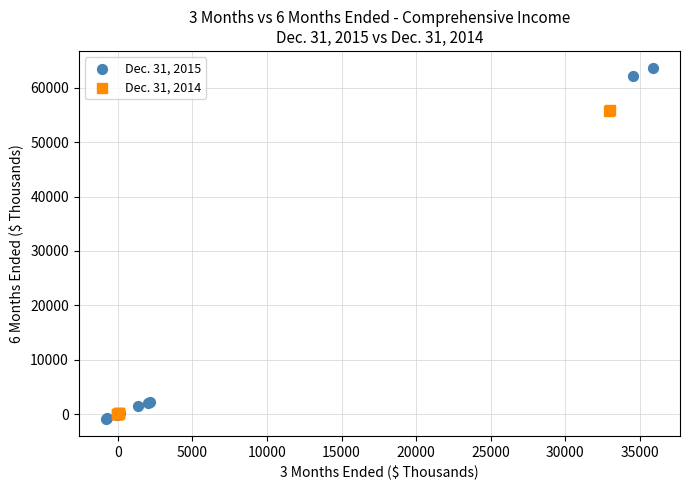

Which series contains the highest Y value?

Dec. 31, 2015